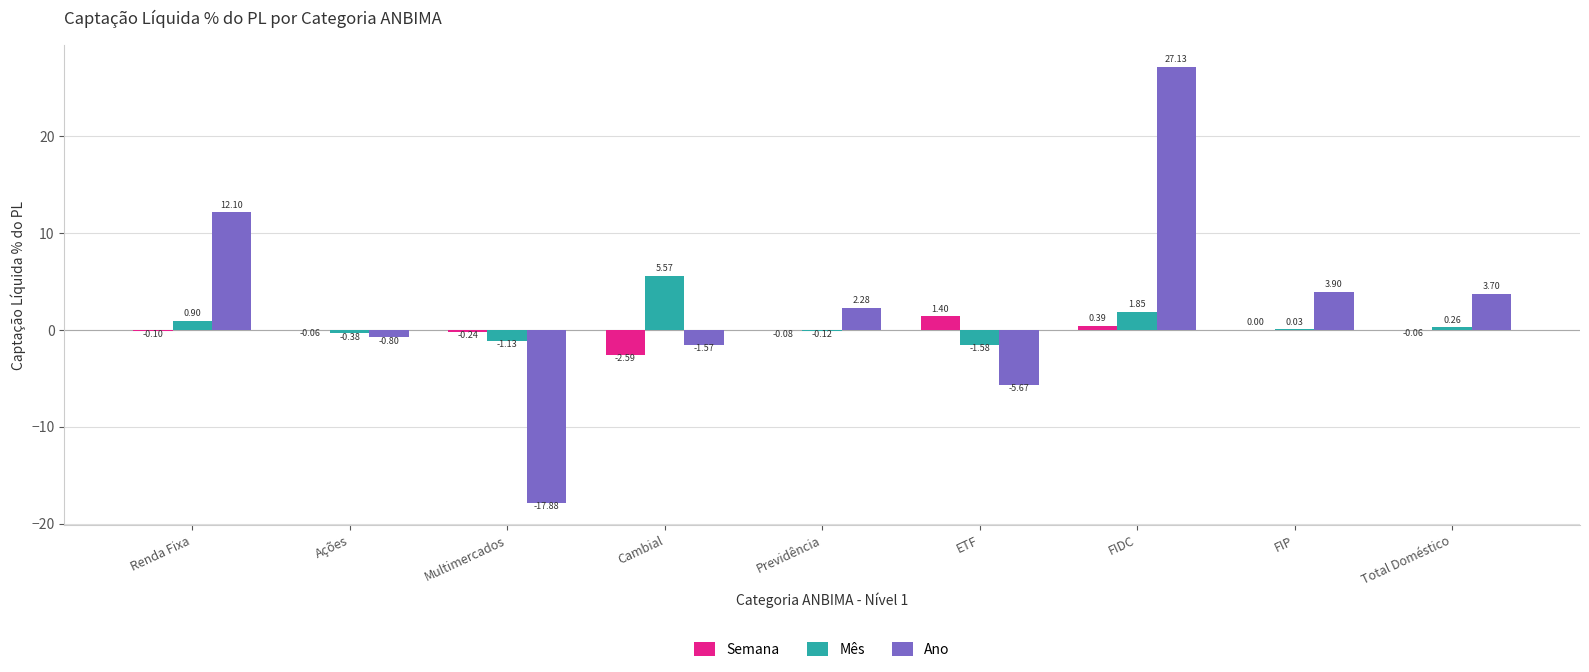

What is the highest value of the Ano series?

27.1